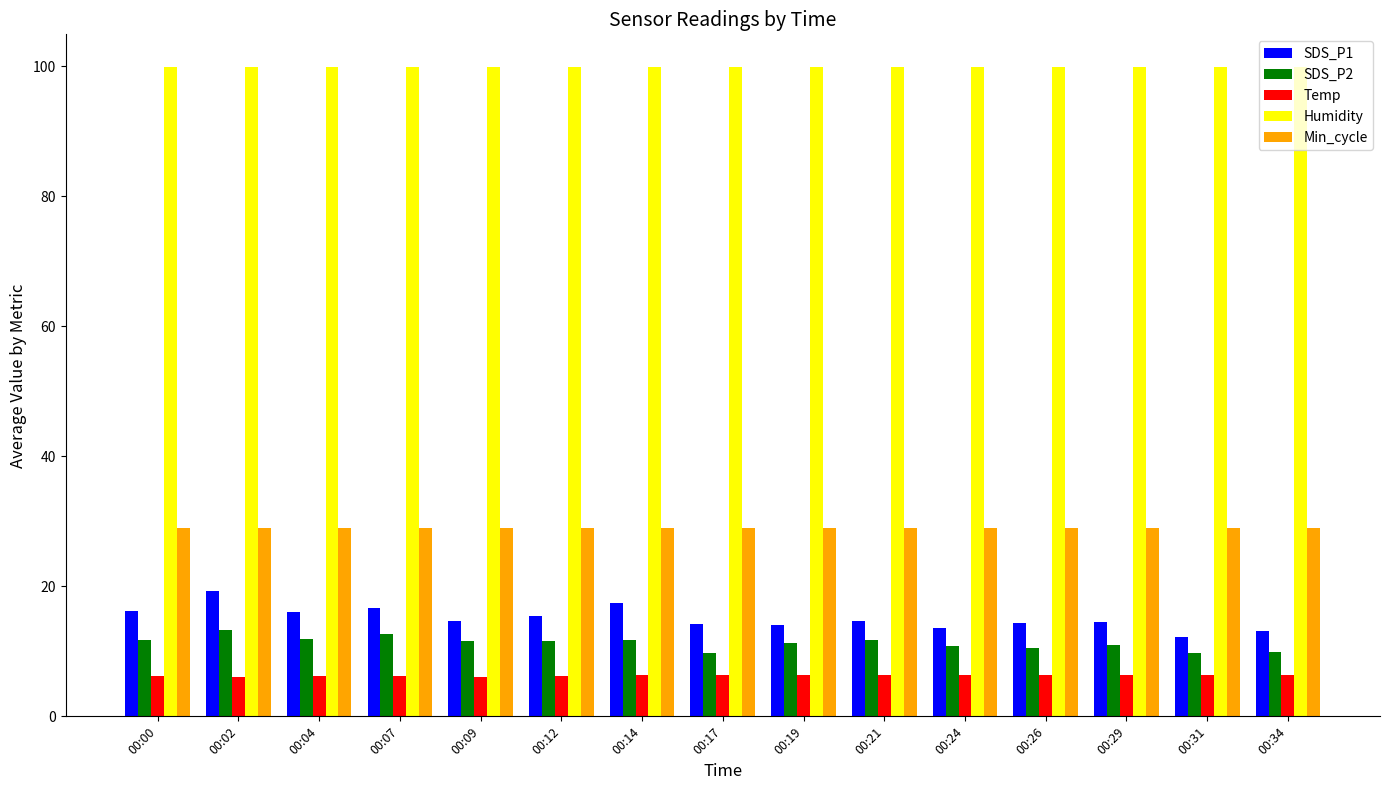

The Temp series shows 6.4 at 00:21. True or false?

True